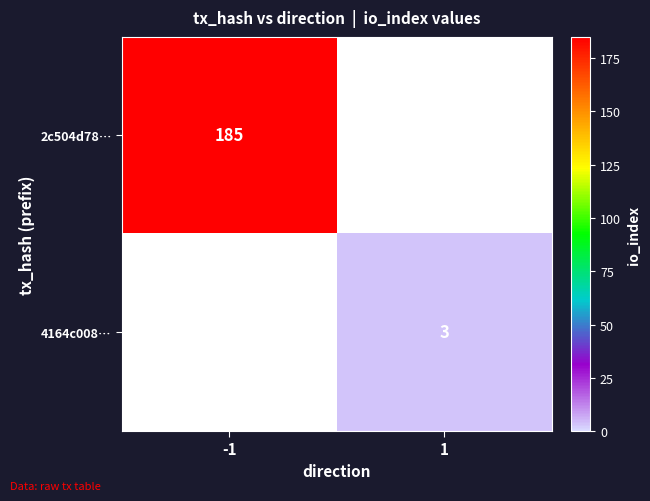

The value of 4164c008… at 1 is 3. True or false?

True